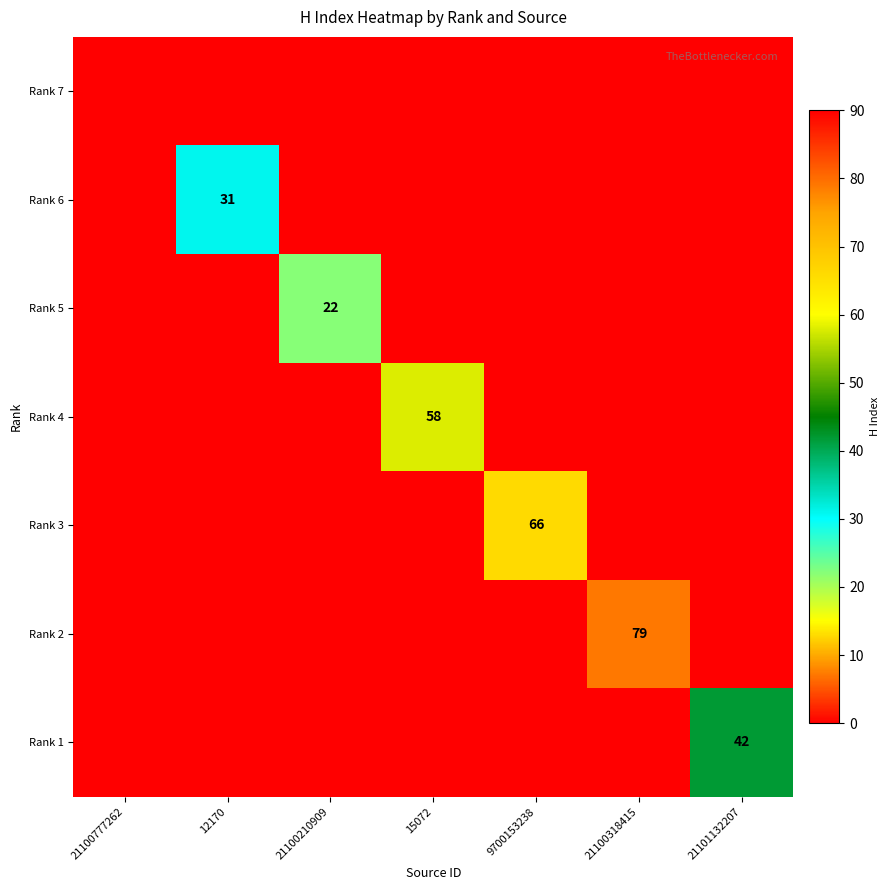

True or false: Rank 1 has a value of 42 at 21101132207.

True